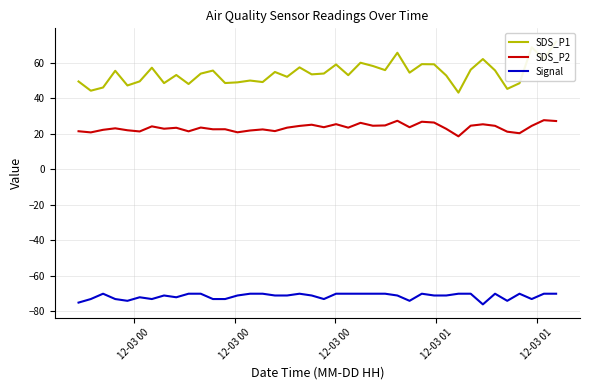

In SDS_P1, how many points are higher than both neighbors (excluding endpoints)?

13